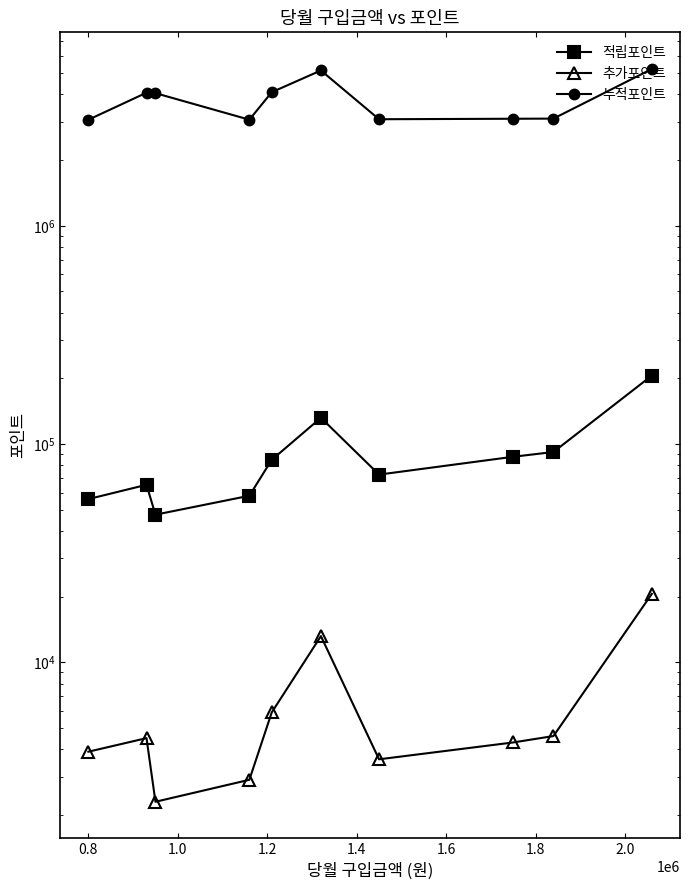

At 1.4, list the series in order from largest to smallest.

누적포인트, 적립포인트, 추가포인트